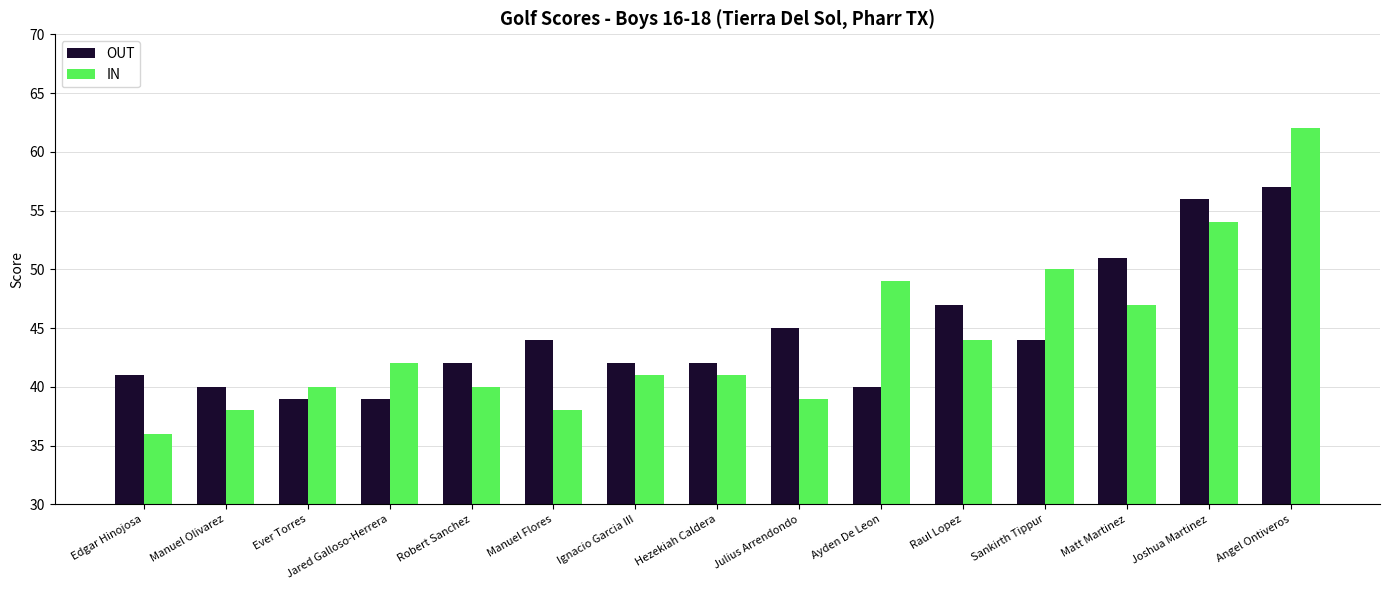

Reading left to right, transcribe all the data shown in this chart.

OUT: 41	40	39	39	42	44	42	42	45	40	47	44	51	56	57
IN: 36	38	40	42	40	38	41	41	39	49	44	50	47	54	62